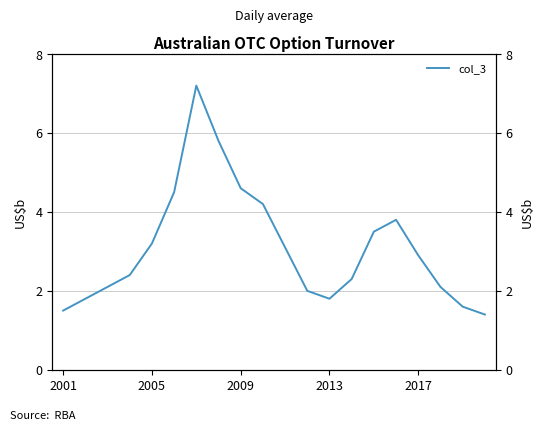

What is the average value?

3.1